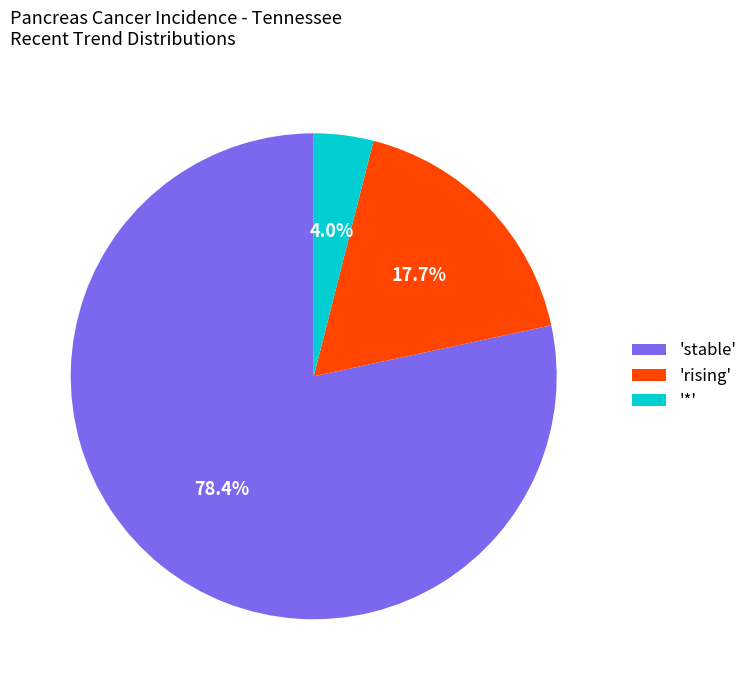

Approximately how many times larger is the value at 'stable' compared to 'rising'?

4.4